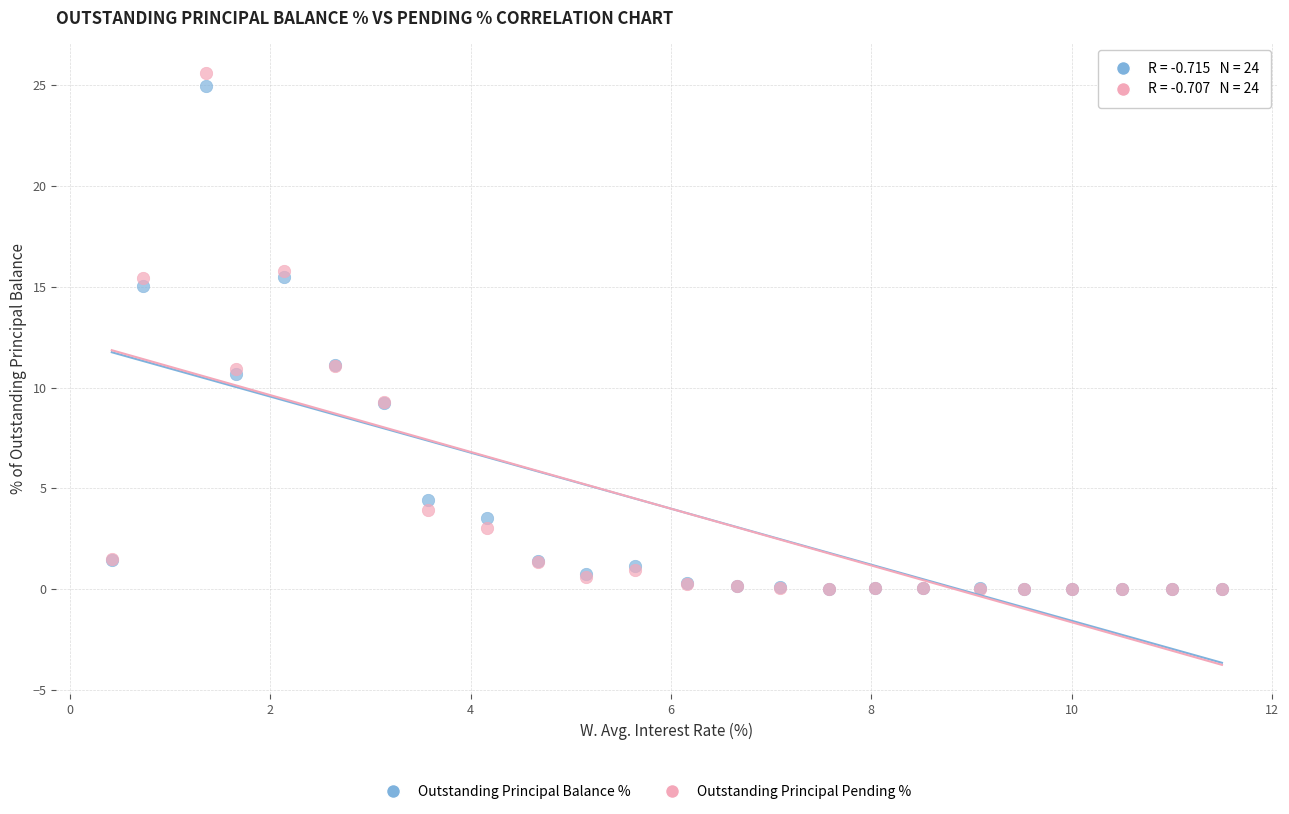

Which series contains the highest Y value?

Outstanding Principal Pending %